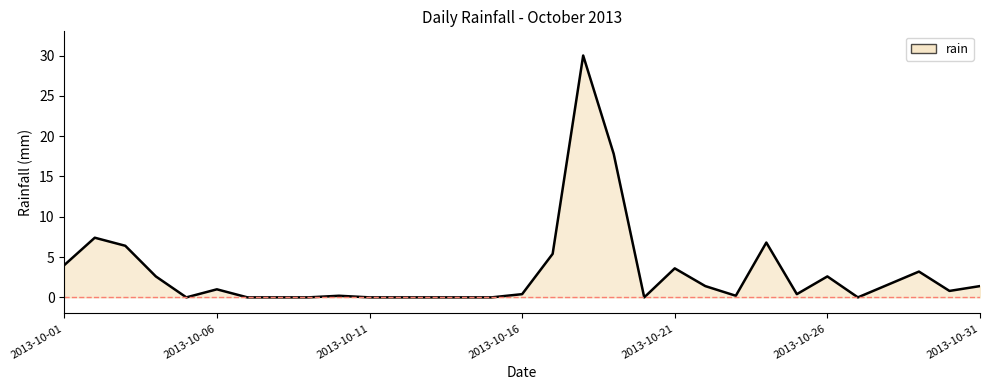

What is the maximum value shown in the chart?

30.0